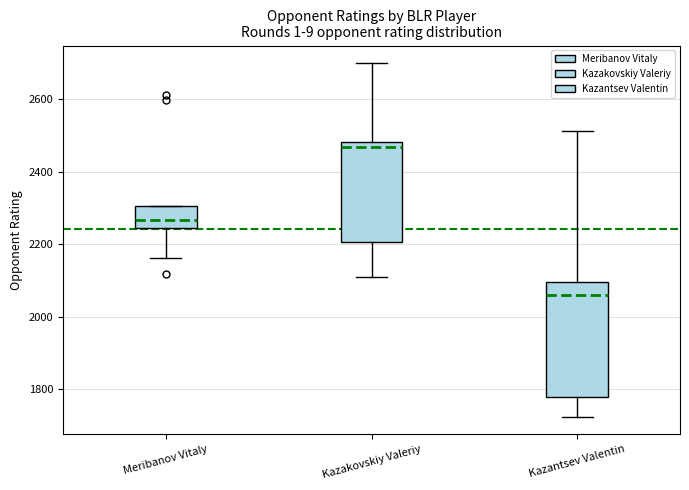

Which box has the highest median line?

Kazakovskiy Valeriy